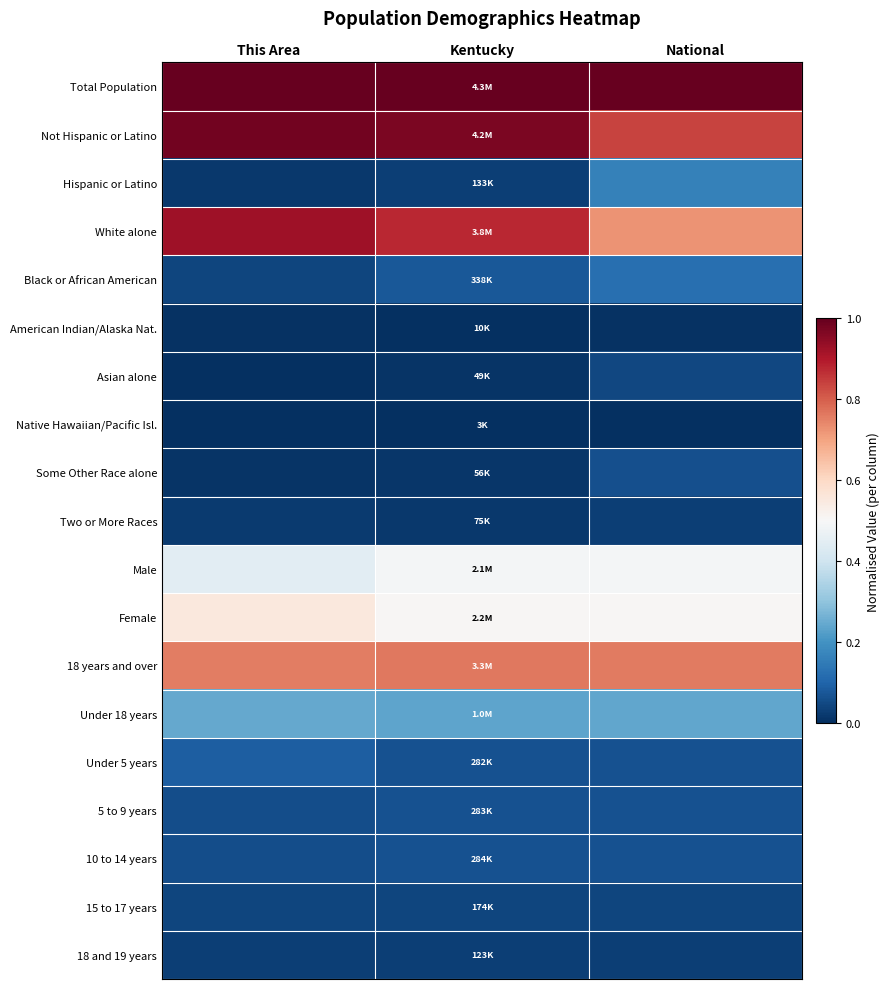

At which category is the sum across all series the highest?

This Area